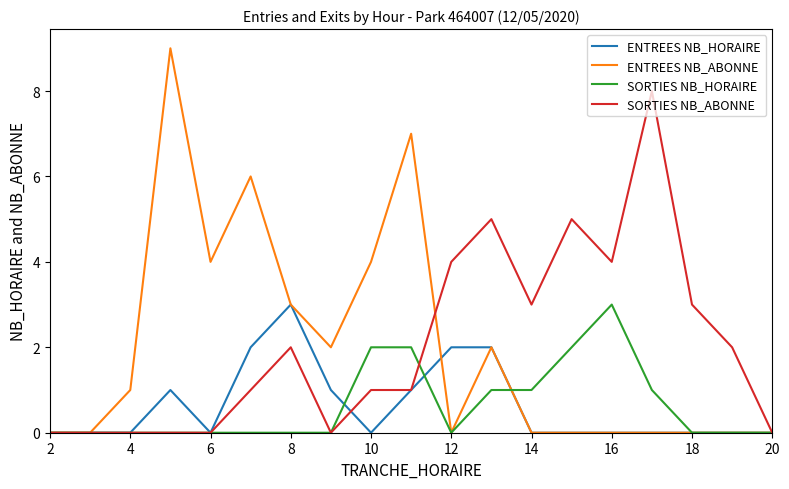

What is the maximum value for ENTREES NB_HORAIRE?

3